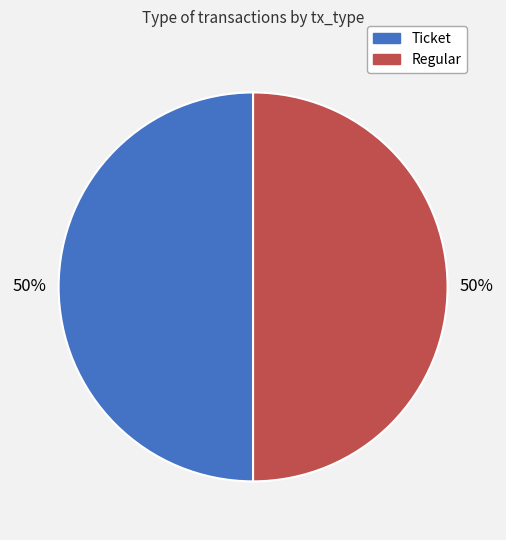

Combined, do Ticket and Regular account for over 50%?

Yes